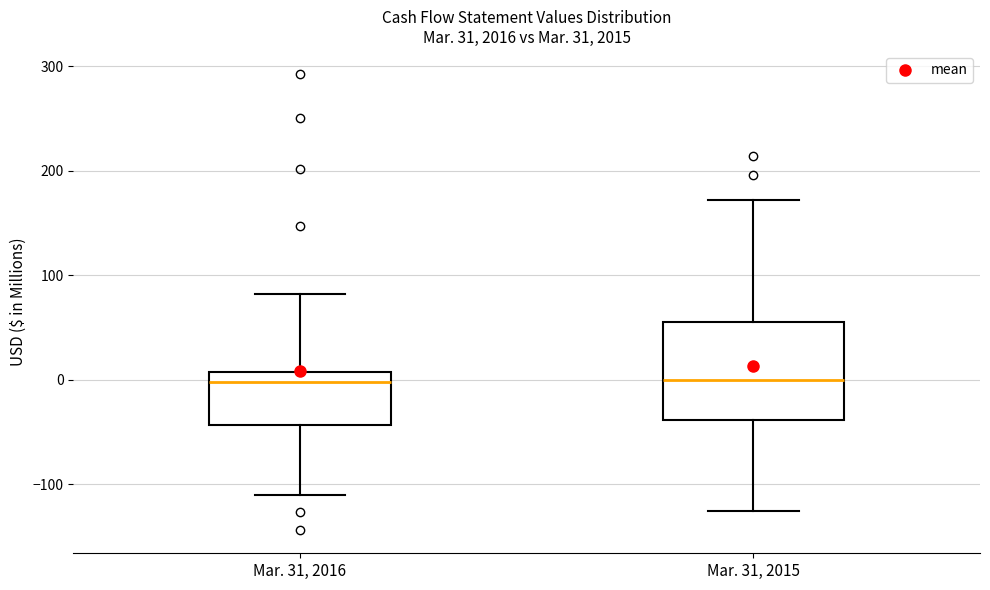

Reading left to right, transcribe this box plot: for each box, give where its median line is, the range the box spans, and where its two whiskers end, as read against the y-axis. The values are not printed on the chart, so give them approximately, as read against the axis.

Mar. 31, 2016: median 0, box -40 to 10, whiskers -110 to 80
Mar. 31, 2015: median 0, box -40 to 60, whiskers -120 to 170